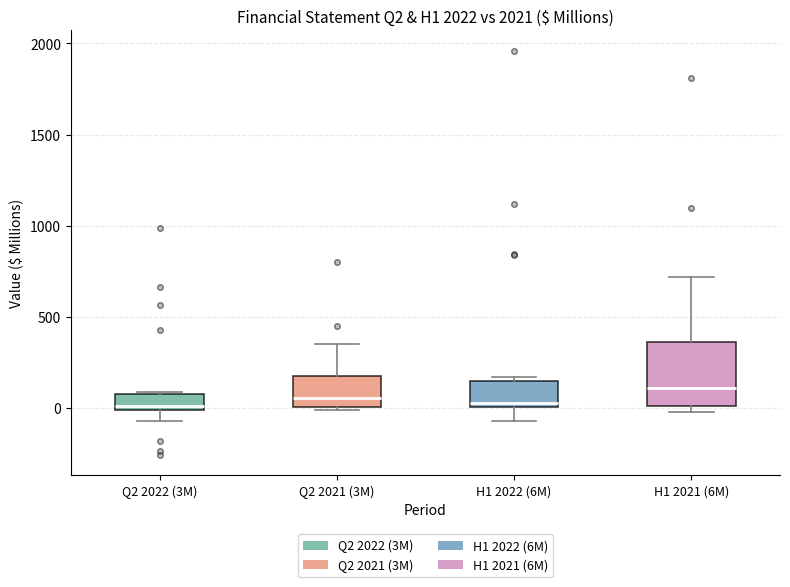

Where does the median line of the box for H1 2021 (6M) sit on the y-axis? The values are not printed on the chart, so give them approximately, as read against the axis.

100